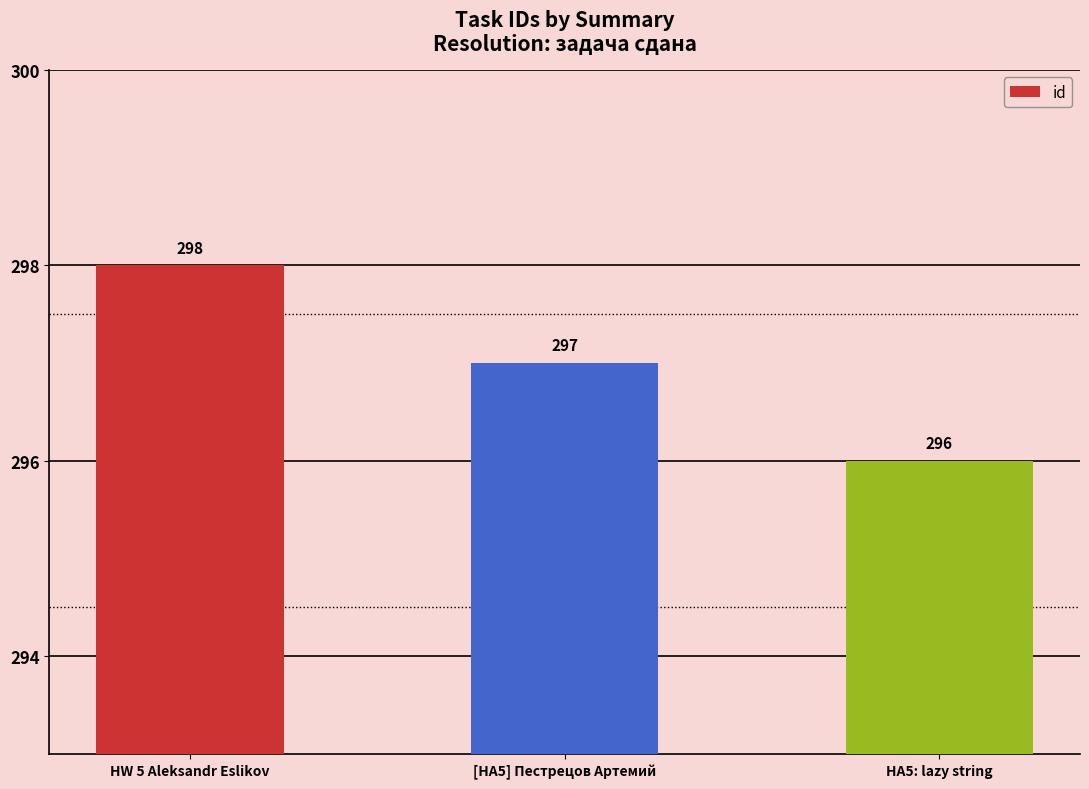

Does the chart contain any negative values?

No